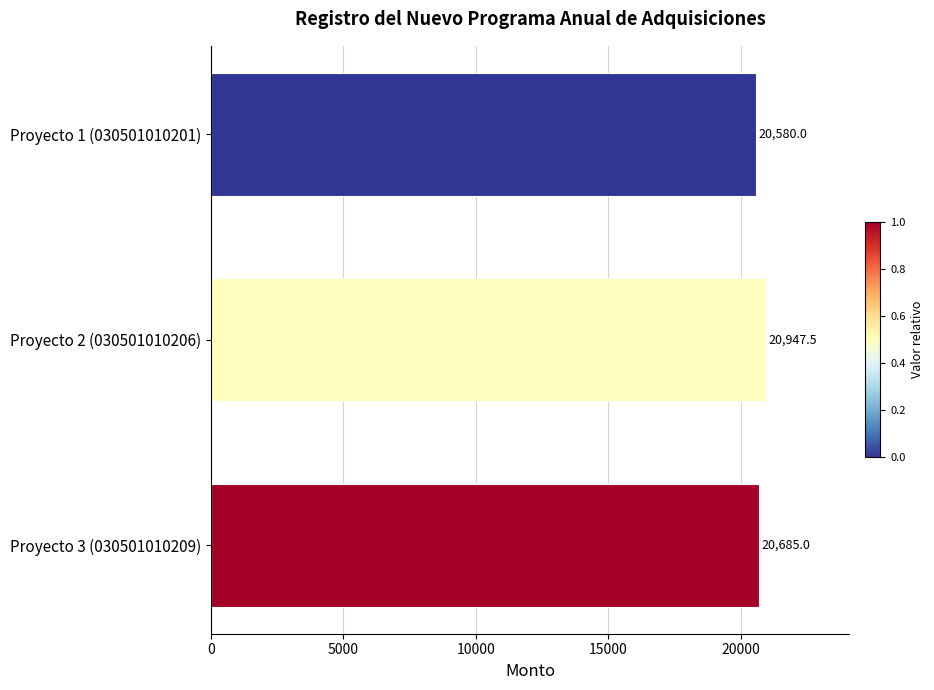

Rank the categories by value from lowest to highest.

Proyecto 1 (030501010201), Proyecto 3 (030501010209), Proyecto 2 (030501010206)